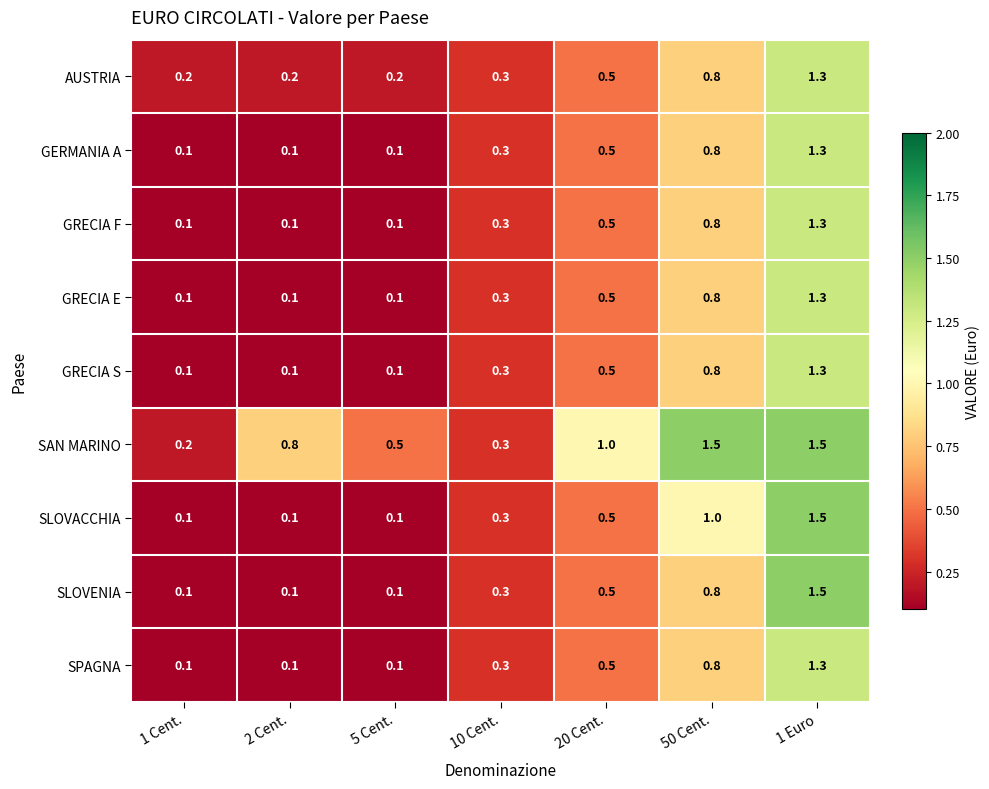

What is the difference between the maximum and minimum values in the GRECIA S series?

1.2